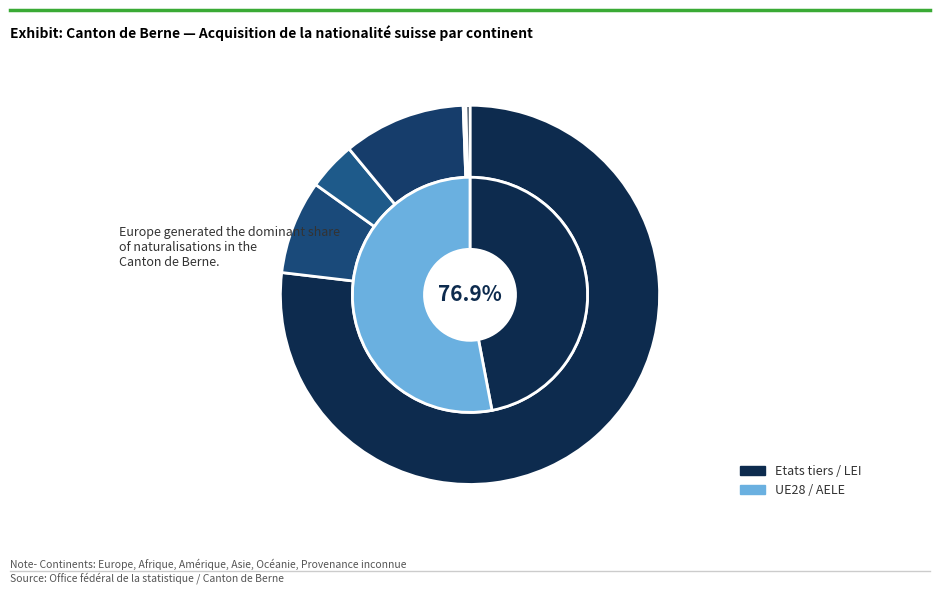

To the nearest percent, what percentage of the pie is Amérique?

4%